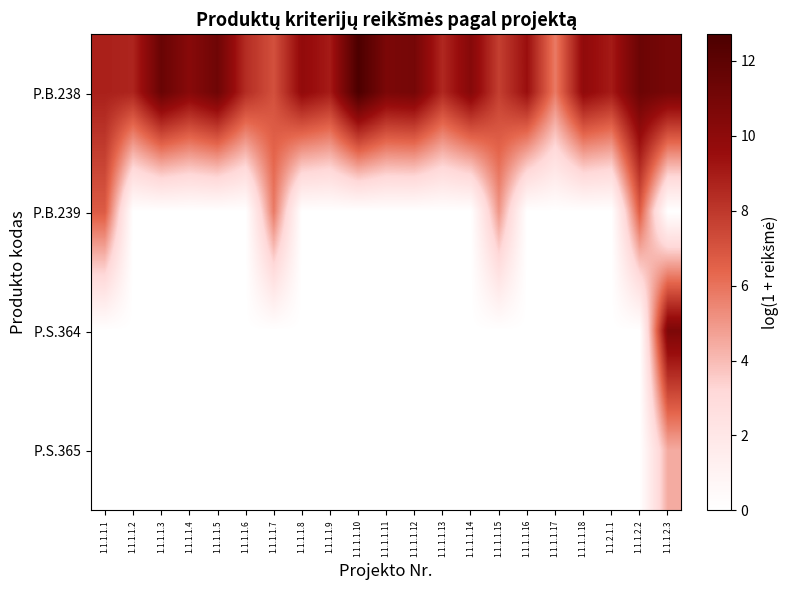

Reading left to right, extract all data points from this chart.

P.B.238: 1.1.1.1.1=8.8	1.1.1.1.2=8.7	1.1.1.1.3=11.5	1.1.1.1.4=10.2	1.1.1.1.5=11.3	1.1.1.1.6=8.4	1.1.1.1.7=7.1	1.1.1.1.8=9.8	1.1.1.1.9=9.0	1.1.1.1.10=12.7	1.1.1.1.11=10.8	1.1.1.1.12=11.0	1.1.1.1.13=8.5	1.1.1.1.14=10.3	1.1.1.1.15=7.7	1.1.1.1.16=9.5	1.1.1.1.17=5.8	1.1.1.1.18=9.9	1.1.2.1.1=9.0	1.1.1.2.2=11.4	1.1.1.2.3=10.9
P.B.239: 1.1.1.1.1=6.7	1.1.1.1.2=0.0	1.1.1.1.3=0.0	1.1.1.1.4=0.0	1.1.1.1.5=0.0	1.1.1.1.6=0.0	1.1.1.1.7=5.8	1.1.1.1.8=0.0	1.1.1.1.9=0.0	1.1.1.1.10=0.0	1.1.1.1.11=0.0	1.1.1.1.12=0.0	1.1.1.1.13=0.0	1.1.1.1.14=0.0	1.1.1.1.15=5.0	1.1.1.1.16=0.0	1.1.1.1.17=0.0	1.1.1.1.18=0.0	1.1.2.1.1=0.0	1.1.1.2.2=6.7	1.1.1.2.3=0.0
P.S.364: 1.1.1.1.1=0.0	1.1.1.1.2=0.0	1.1.1.1.3=0.0	1.1.1.1.4=0.0	1.1.1.1.5=0.0	1.1.1.1.6=0.0	1.1.1.1.7=0.0	1.1.1.1.8=0.0	1.1.1.1.9=0.0	1.1.1.1.10=0.0	1.1.1.1.11=0.0	1.1.1.1.12=0.0	1.1.1.1.13=0.0	1.1.1.1.14=0.0	1.1.1.1.15=0.0	1.1.1.1.16=0.0	1.1.1.1.17=0.0	1.1.1.1.18=0.0	1.1.2.1.1=0.0	1.1.1.2.2=0.0	1.1.1.2.3=10.7
P.S.365: 1.1.1.1.1=0.0	1.1.1.1.2=0.0	1.1.1.1.3=0.0	1.1.1.1.4=0.0	1.1.1.1.5=0.0	1.1.1.1.6=0.0	1.1.1.1.7=0.0	1.1.1.1.8=0.0	1.1.1.1.9=0.0	1.1.1.1.10=0.0	1.1.1.1.11=0.0	1.1.1.1.12=0.0	1.1.1.1.13=0.0	1.1.1.1.14=0.0	1.1.1.1.15=0.0	1.1.1.1.16=0.0	1.1.1.1.17=0.0	1.1.1.1.18=0.0	1.1.2.1.1=0.0	1.1.1.2.2=0.0	1.1.1.2.3=4.5